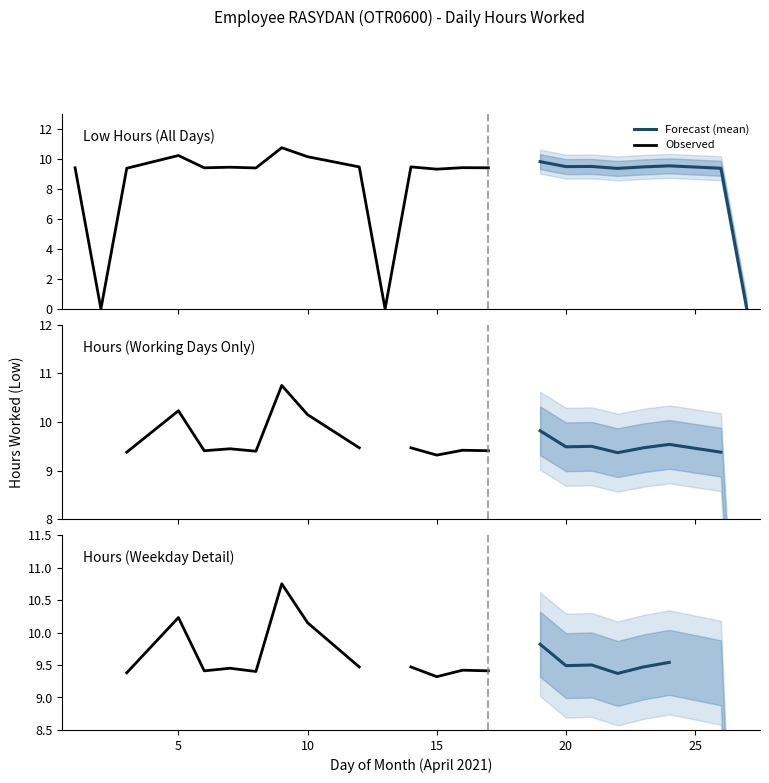

What is the spread (max minus min) of values at 10?

1.0